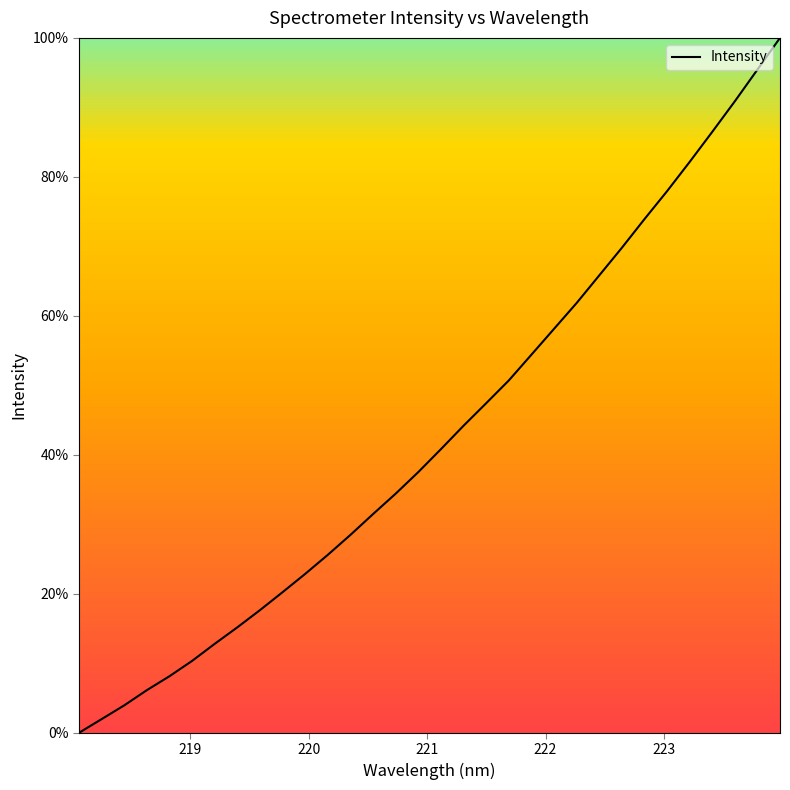

What is the difference between the maximum and minimum values?

100.0